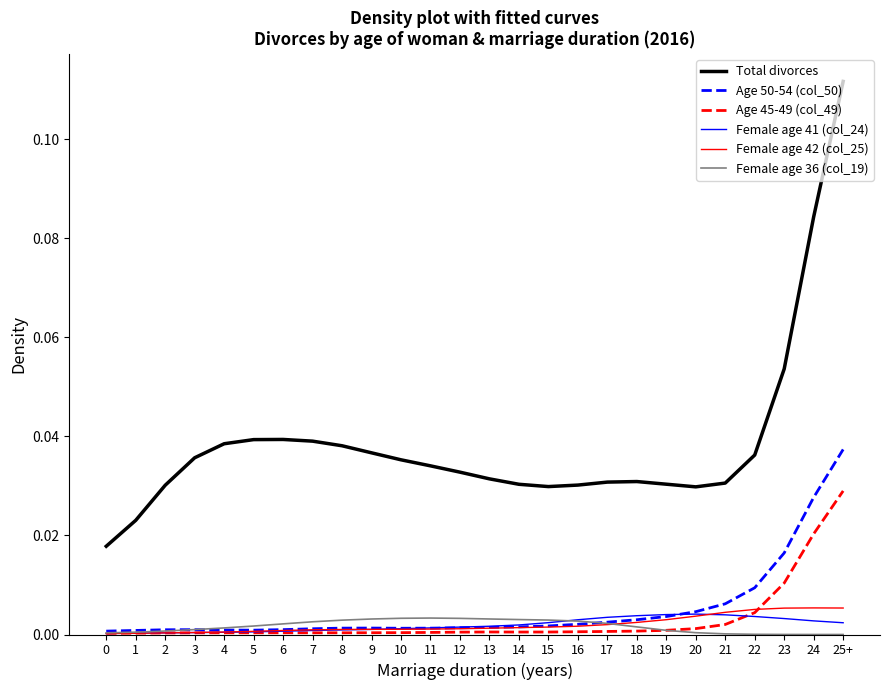

Between 7 and 20, which series saw the biggest shift?

Total divorces